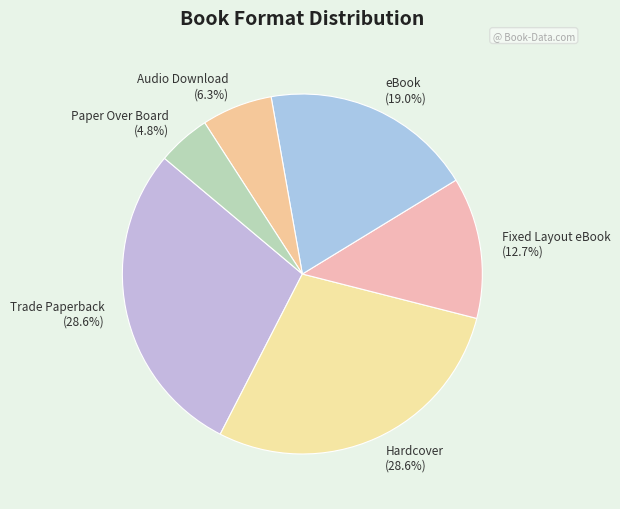

Between Audio Download (6.3%) and eBook (19.0%), which is larger?

eBook (19.0%)